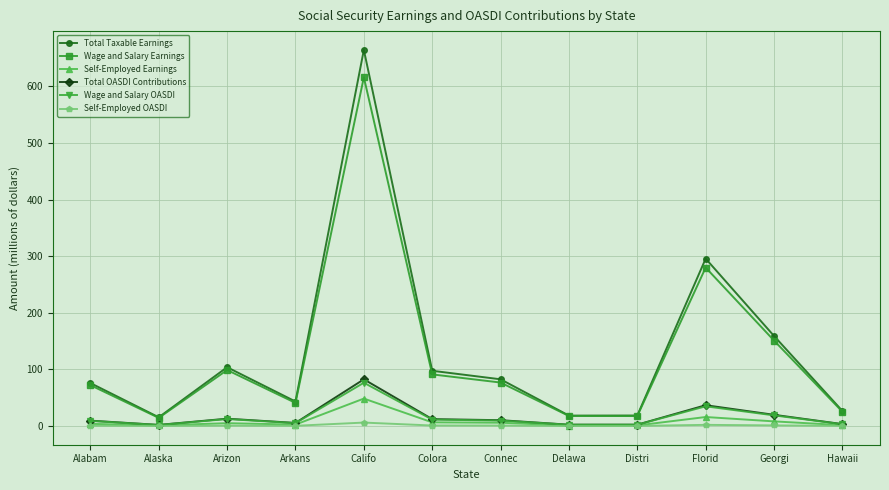

What is the average value of the Self-Employed Earnings series?

8.3